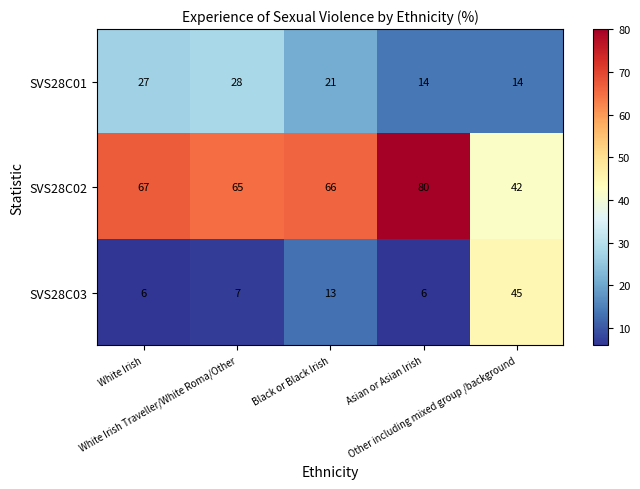

Which series has the largest range (max minus min)?

SVS28C03